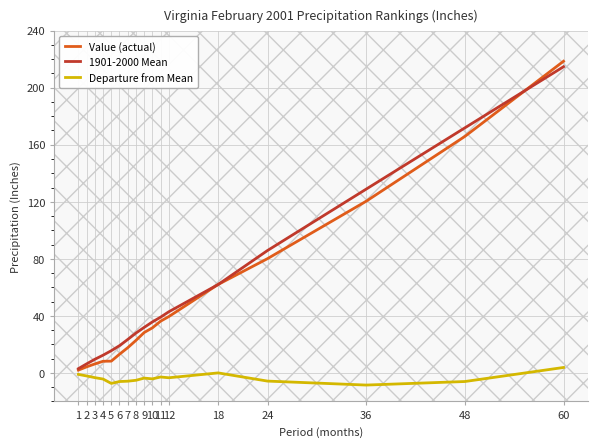

What is the approximate value of Value (actual) at 6?

13.1